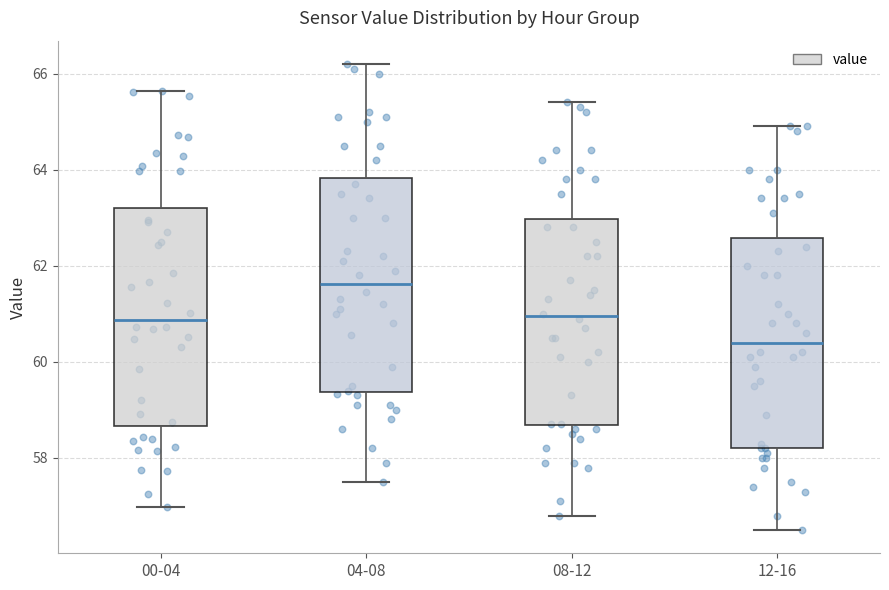

Reading left to right, transcribe this box plot: for each box, give where its median line is, the range the box spans, and where its two whiskers end, as read against the y-axis. The values are not printed on the chart, so give them approximately, as read against the axis.

00-04: median 60.8, box 58.6 to 63.2, whiskers 57.0 to 65.6
04-08: median 61.6, box 59.4 to 63.8, whiskers 57.6 to 66.2
08-12: median 61.0, box 58.6 to 63.0, whiskers 56.8 to 65.4
12-16: median 60.4, box 58.2 to 62.6, whiskers 56.6 to 65.0